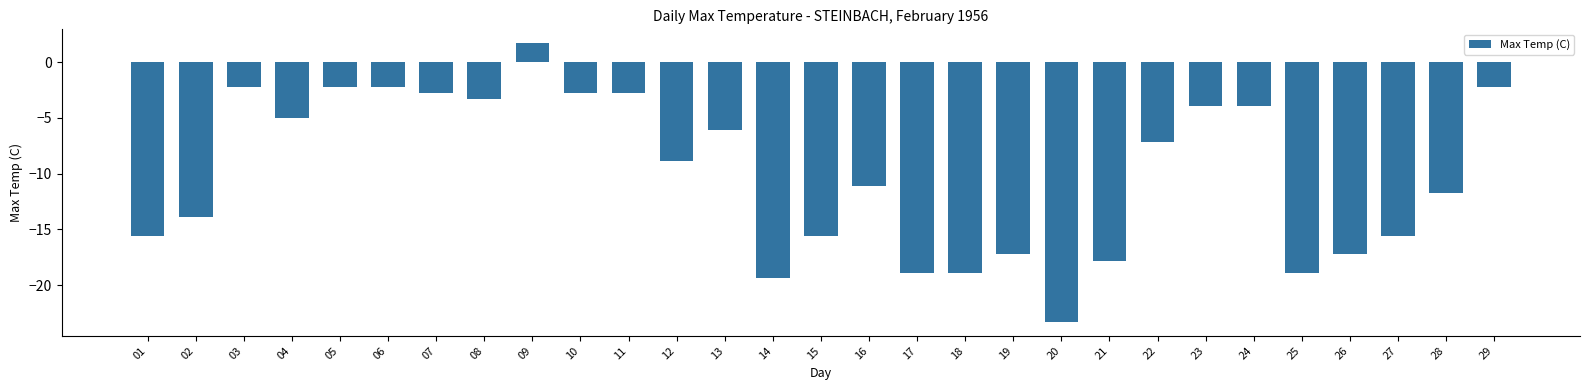

What value does the data have at 11?

-2.8